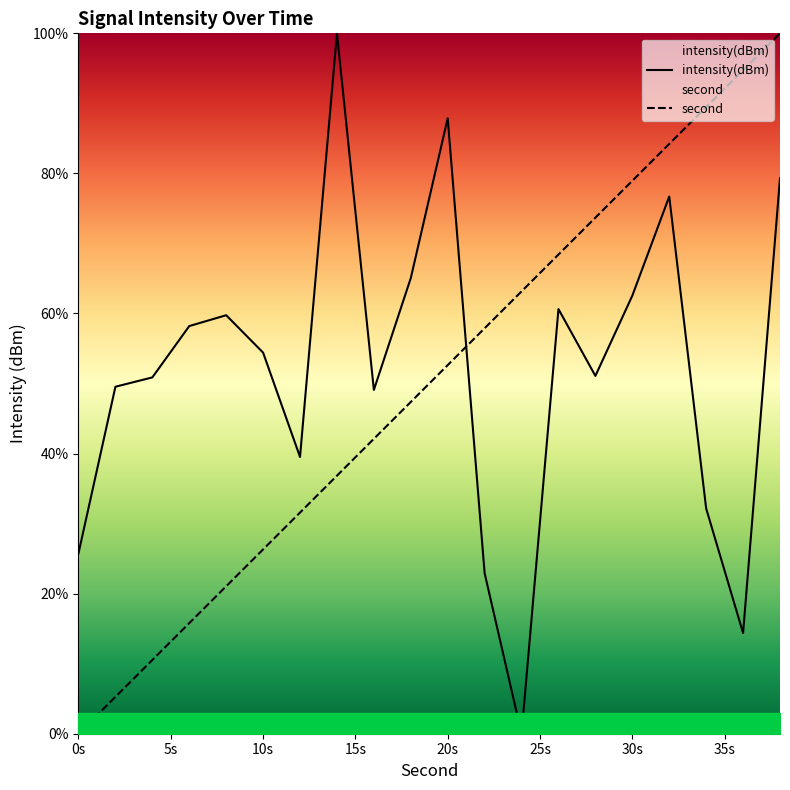

Reading left to right, what are all the values shown in this chart?

intensity(dBm): 25.8	49.5	50.9	58.2	59.8	54.4	39.5	100.0	49.1	65.1	87.9	22.9	0.0	60.6	51.1	62.5	76.7	32.2	14.4	79.3
second: 0.0	5.3	10.5	15.8	21.1	26.3	31.6	36.8	42.1	47.4	52.6	57.9	63.2	68.4	73.7	78.9	84.2	89.5	94.7	100.0